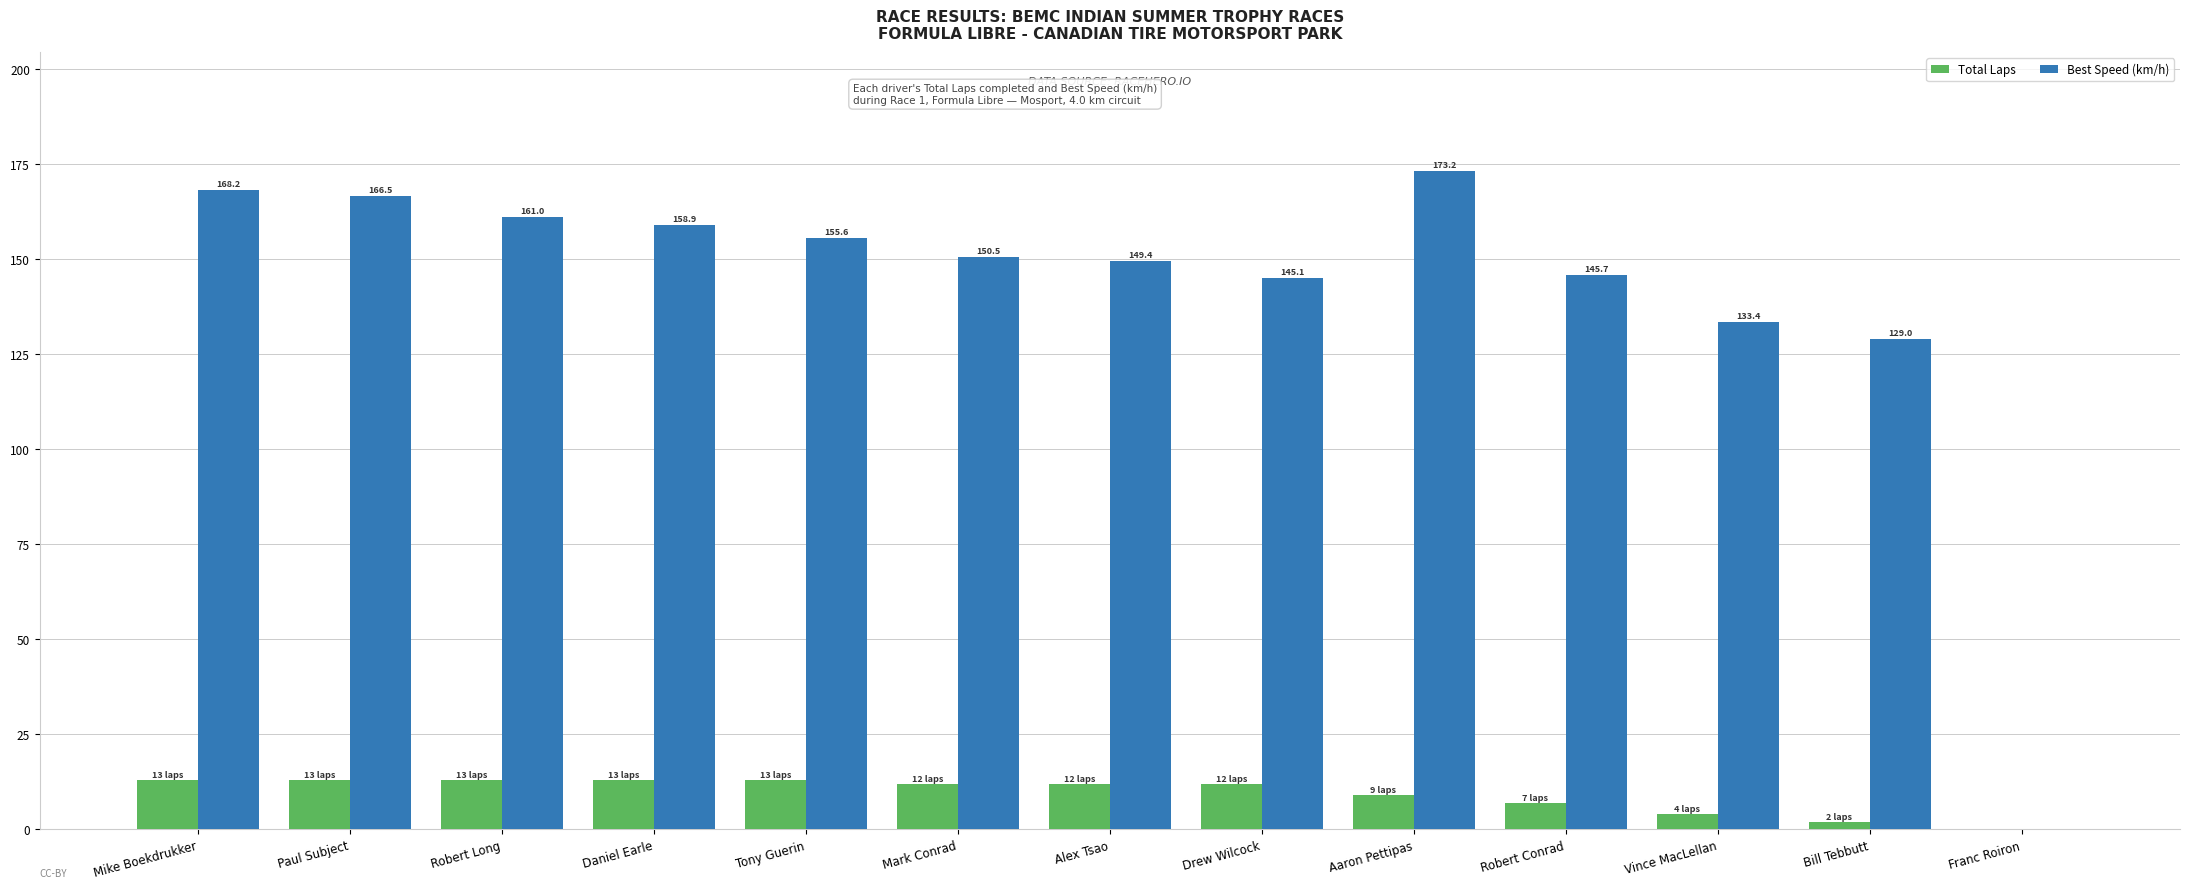

What are all the series names shown in the legend?

Total Laps, Best Speed (km/h)